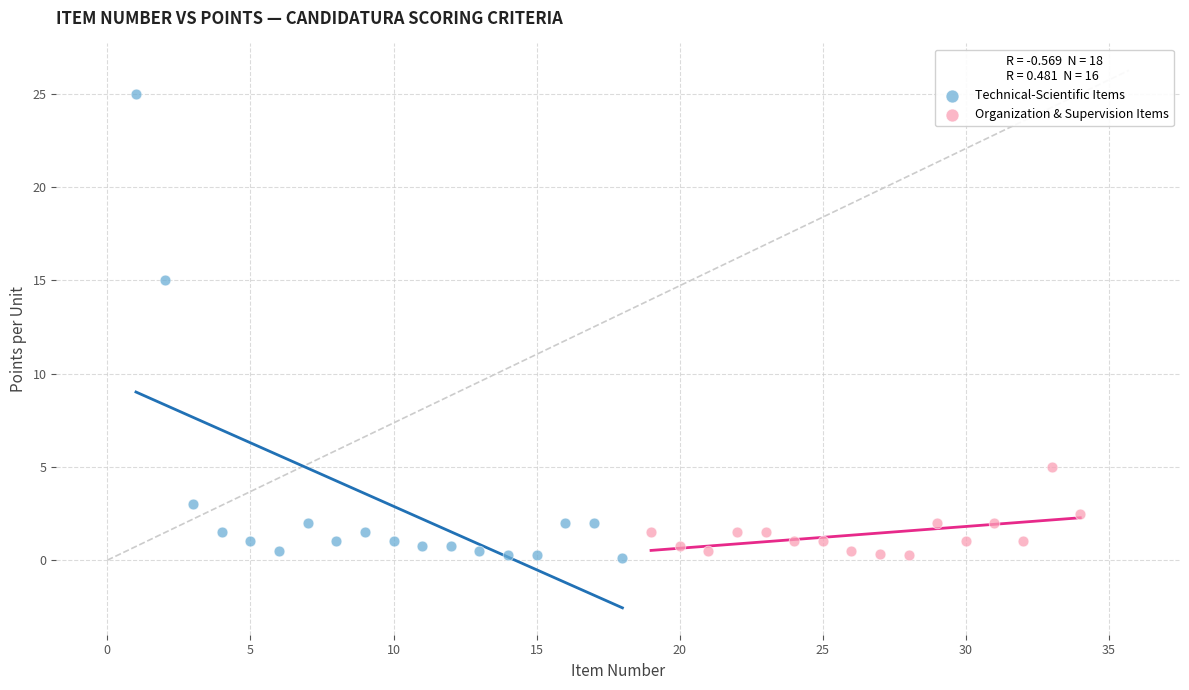

What are all the series names shown in the legend?

Technical-Scientific Items, Organization & Supervision Items